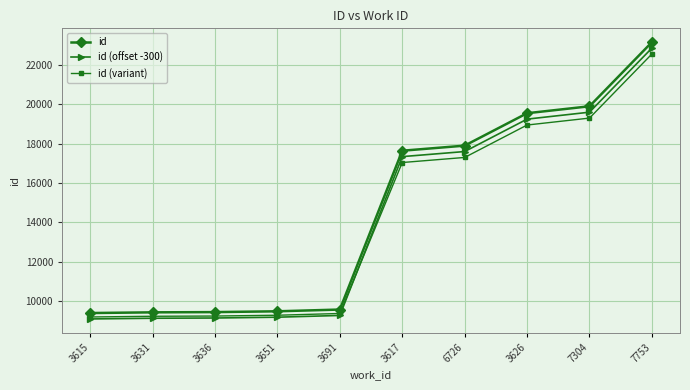

What is the difference between the highest and lowest values at 7304?

600